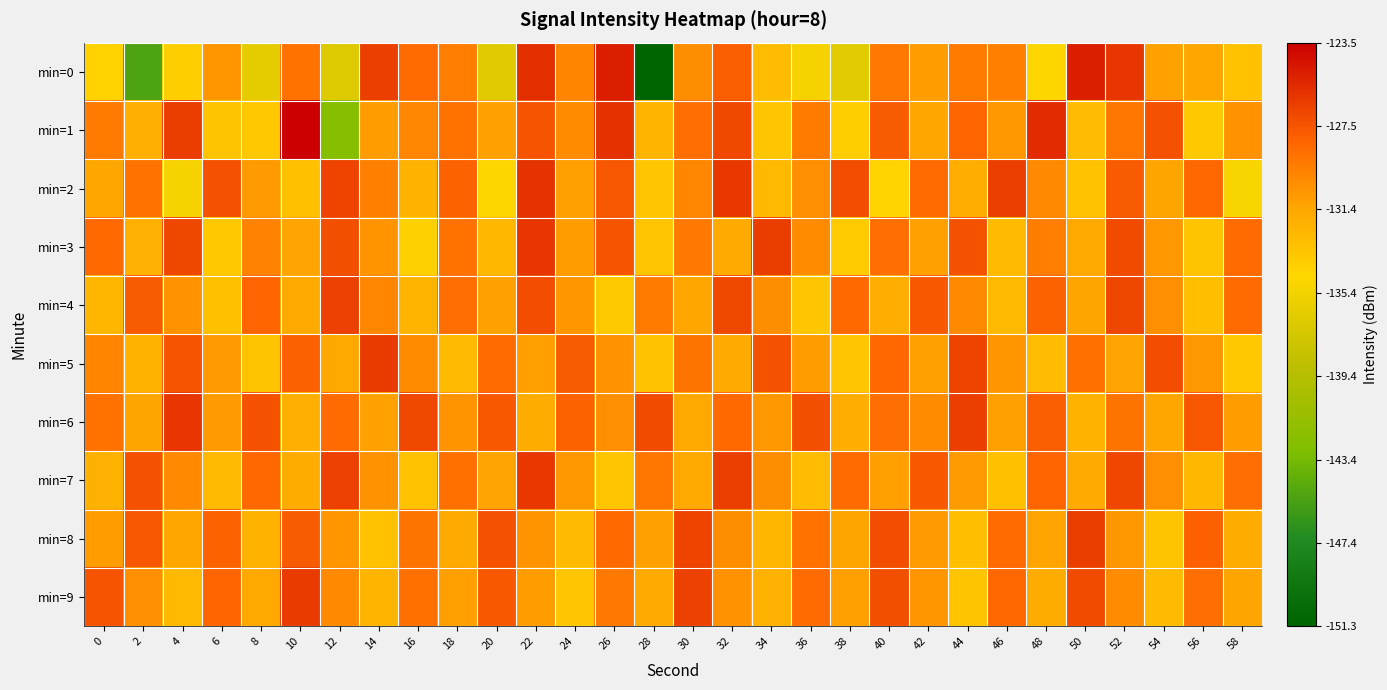

Rank the series at 48 from highest to lowest value.

min=1, min=6, min=4, min=7, min=3, min=2, min=8, min=9, min=5, min=0